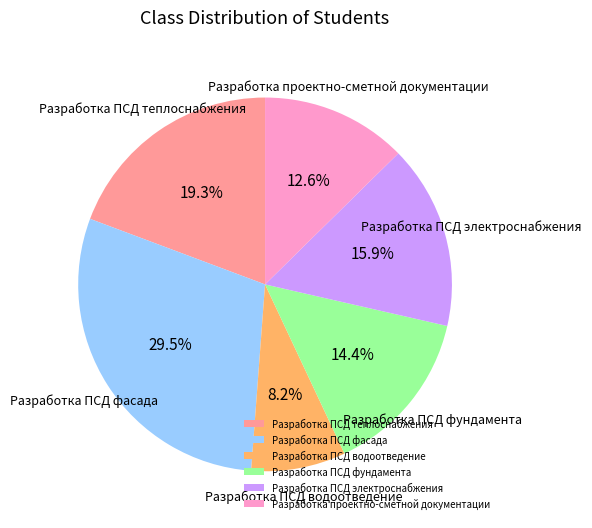

Is the sum of Разработка ПСД электроснабжения and Разработка ПСД теплоснабжения greater than half?

No